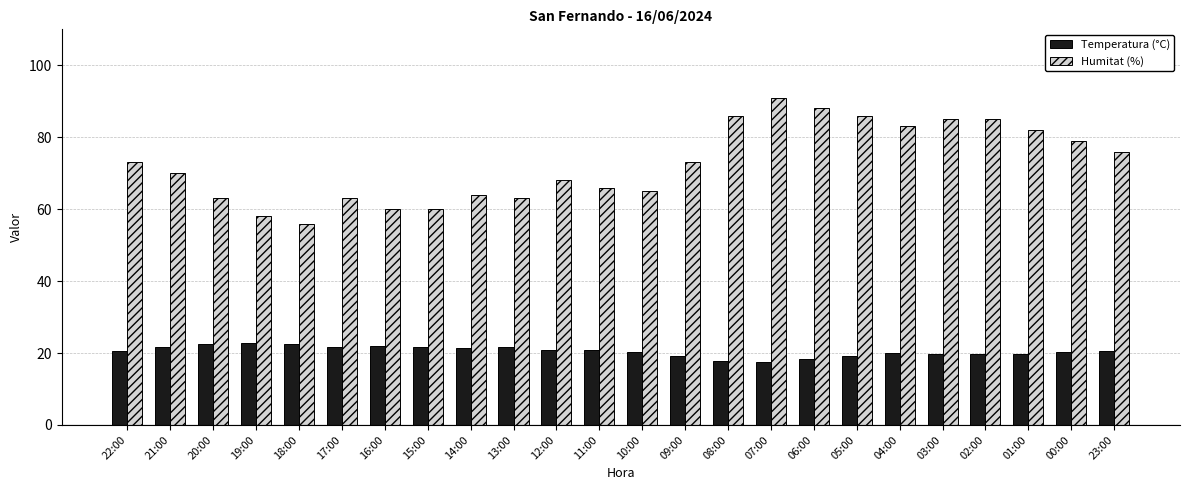

What is the difference between the second highest and minimum values in the Humitat (%) series?

32.0